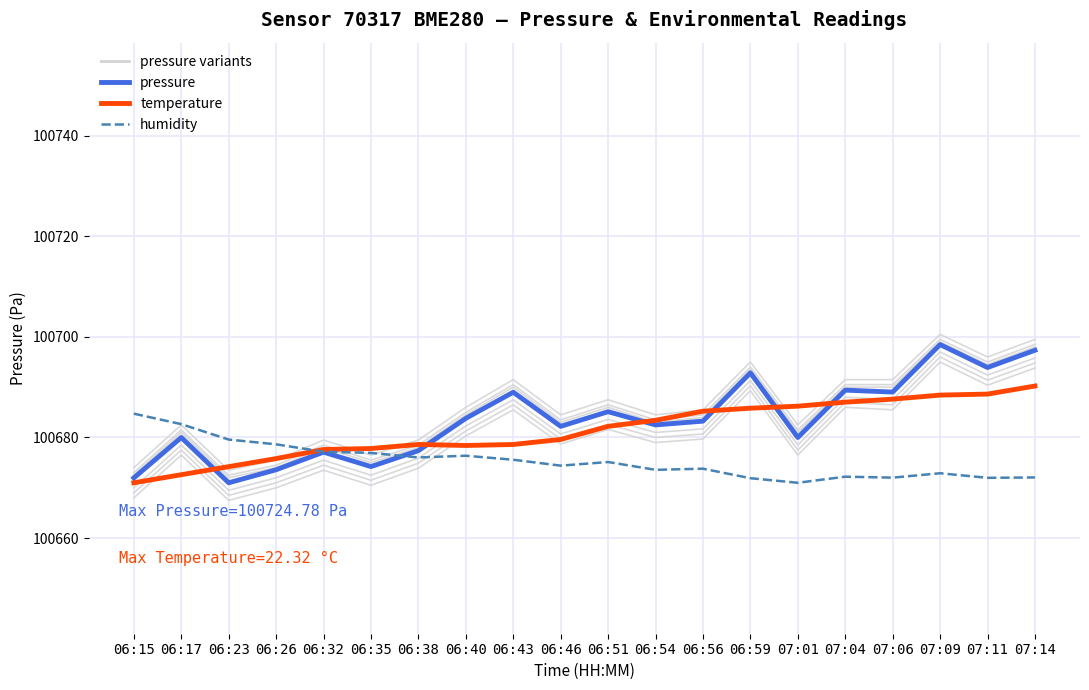

What is the smallest value displayed?

100671.0